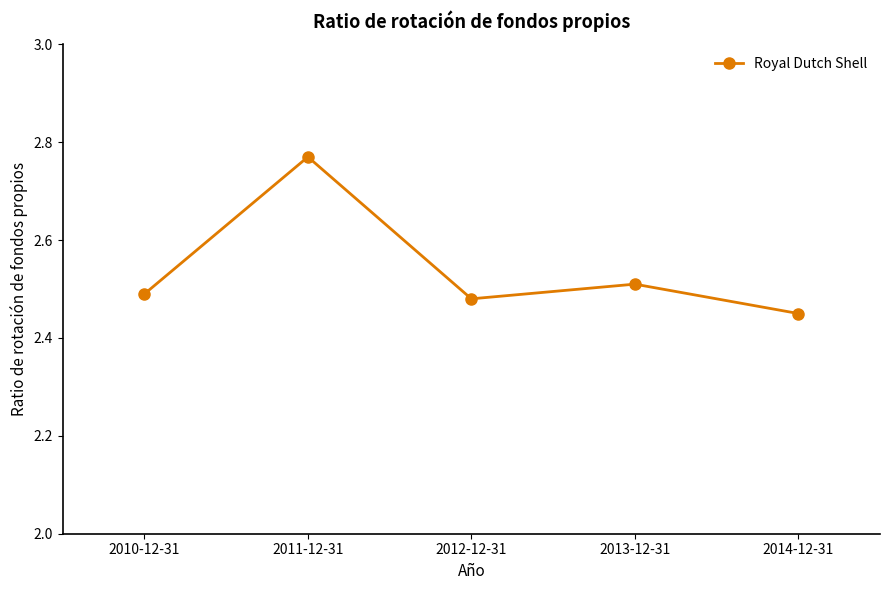

True or false: the data shows 2.5 at 2014-12-31.

True